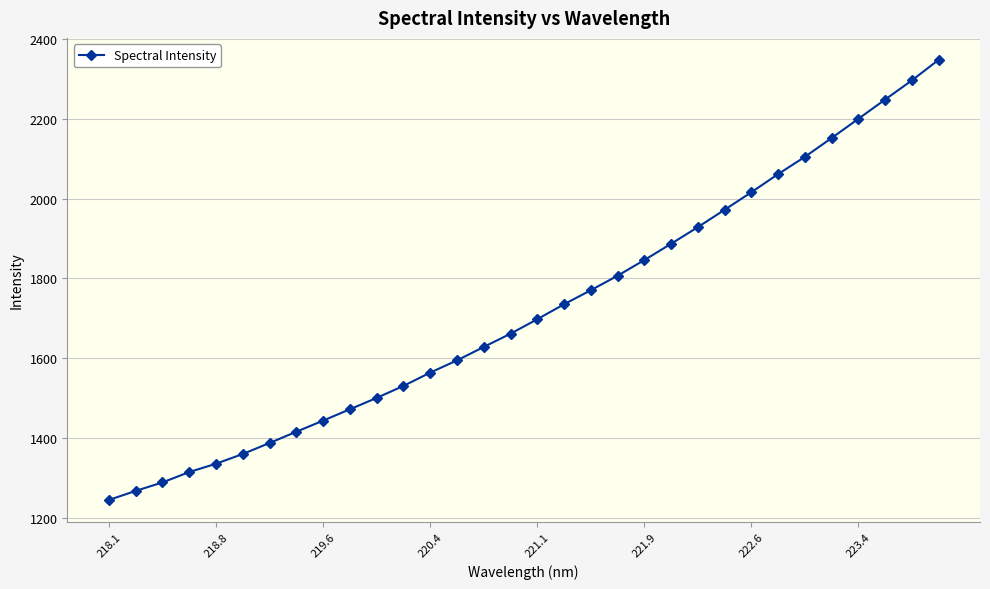

What is the value of the 29th point from the left?

2199.4